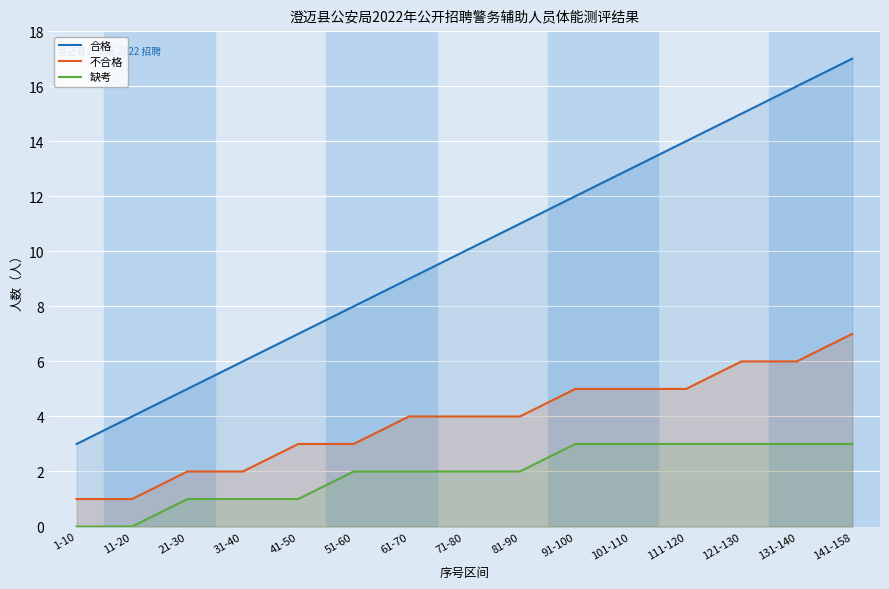

True or false: 缺考 has more than 0 points higher than both neighbors.

False